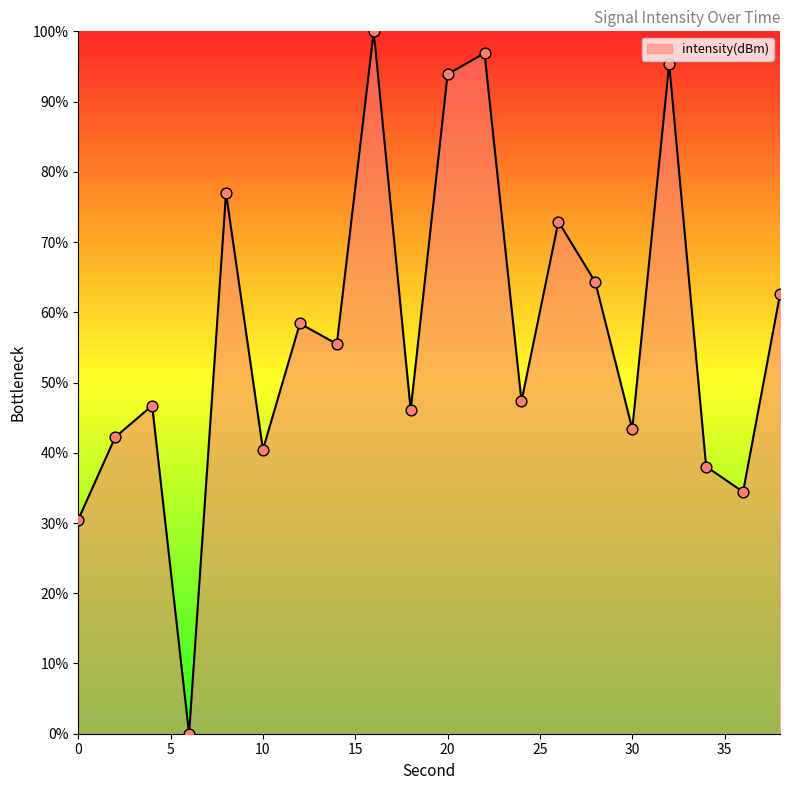

What is the difference between the maximum and minimum values?

100.0